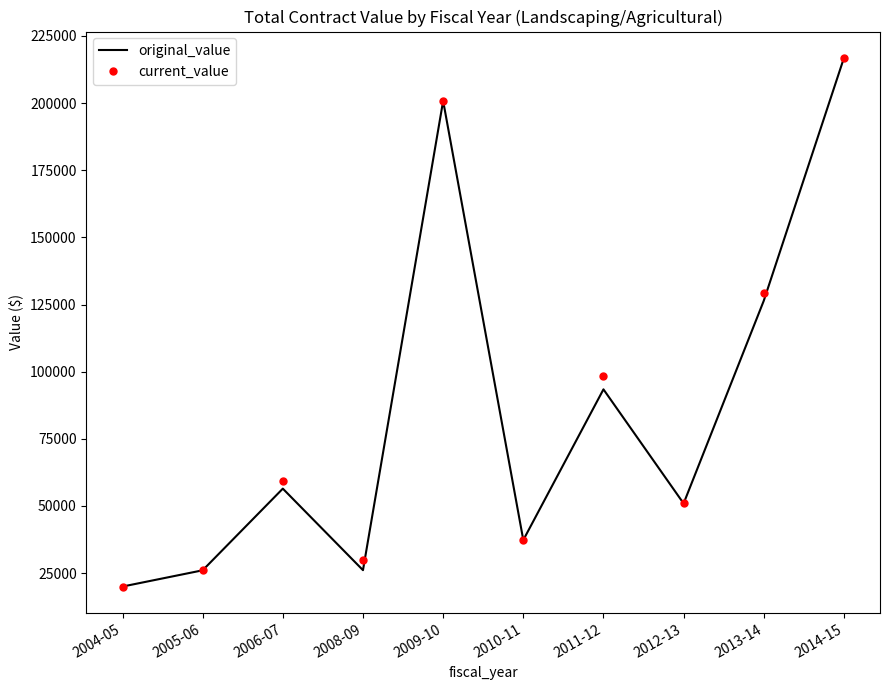

The value of current_value at 2008-09 is 51047.4. True or false?

False